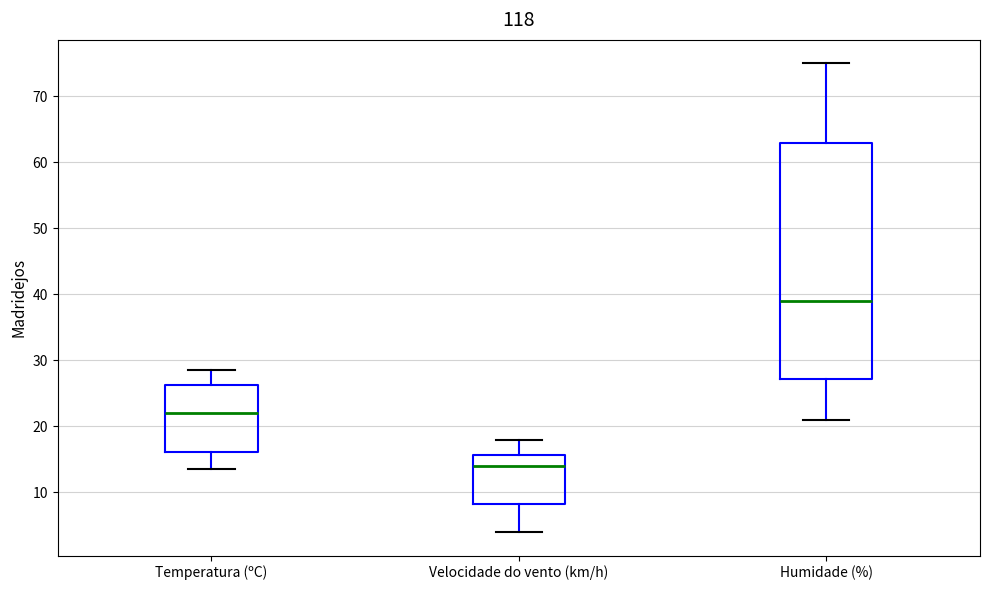

Where is the lower edge of the box for Humidade (%) on the y-axis? The values are not printed on the chart, so give them approximately, as read against the axis.

27